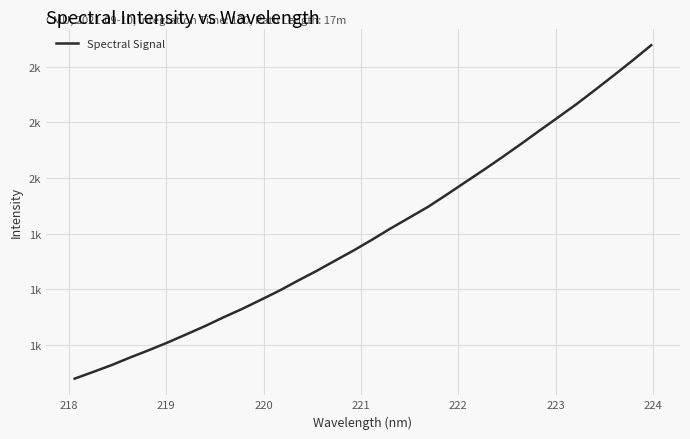

What is the difference between the maximum and minimum values?

1197.1